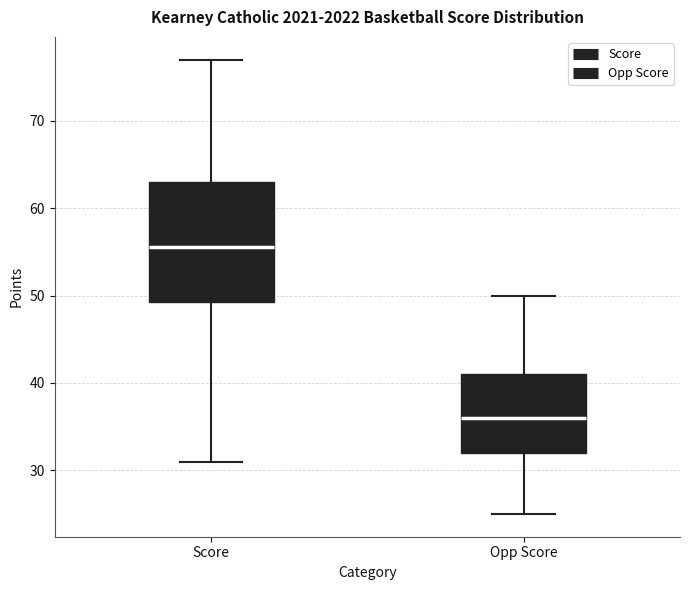

Reading left to right, transcribe this box plot: for each box, give where its median line is, the range the box spans, and where its two whiskers end, as read against the y-axis. The values are not printed on the chart, so give them approximately, as read against the axis.

Score: median 56, box 49 to 63, whiskers 31 to 77
Opp Score: median 36, box 32 to 41, whiskers 25 to 50